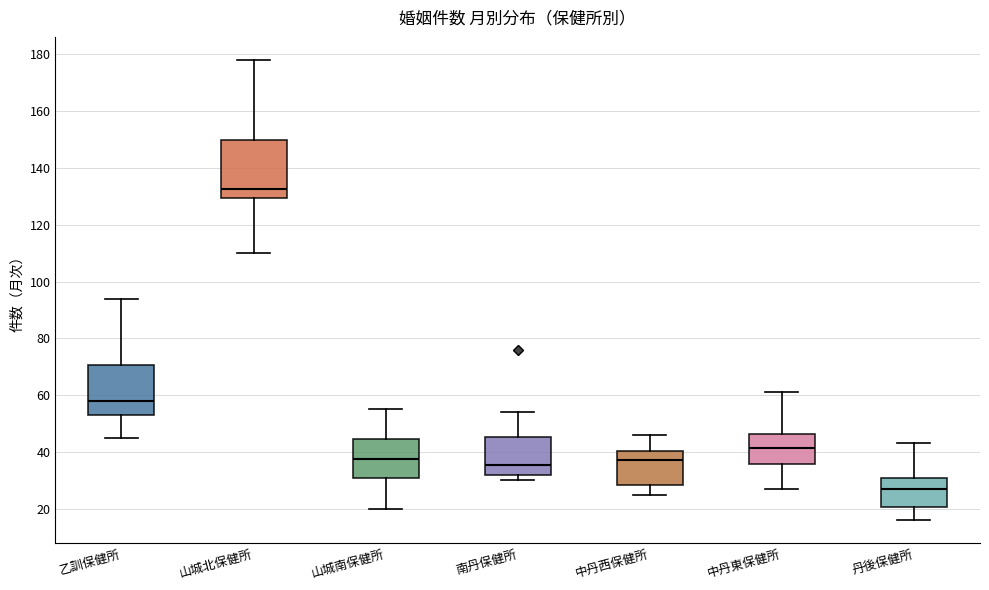

Reading left to right, read every box against the y-axis: the position of its median line, the range the box covers, and the ends of its whiskers. The values are not printed on the chart, so give them approximately, as read against the axis.

乙訓保健所: median 58, box 54 to 70, whiskers 46 to 94
山城北保健所: median 132, box 130 to 150, whiskers 110 to 178
山城南保健所: median 38, box 30 to 44, whiskers 20 to 56
南丹保健所: median 36, box 32 to 46, whiskers 30 to 54
中丹西保健所: median 38, box 28 to 40, whiskers 26 to 46
中丹東保健所: median 42, box 36 to 46, whiskers 28 to 62
丹後保健所: median 28, box 20 to 32, whiskers 16 to 44